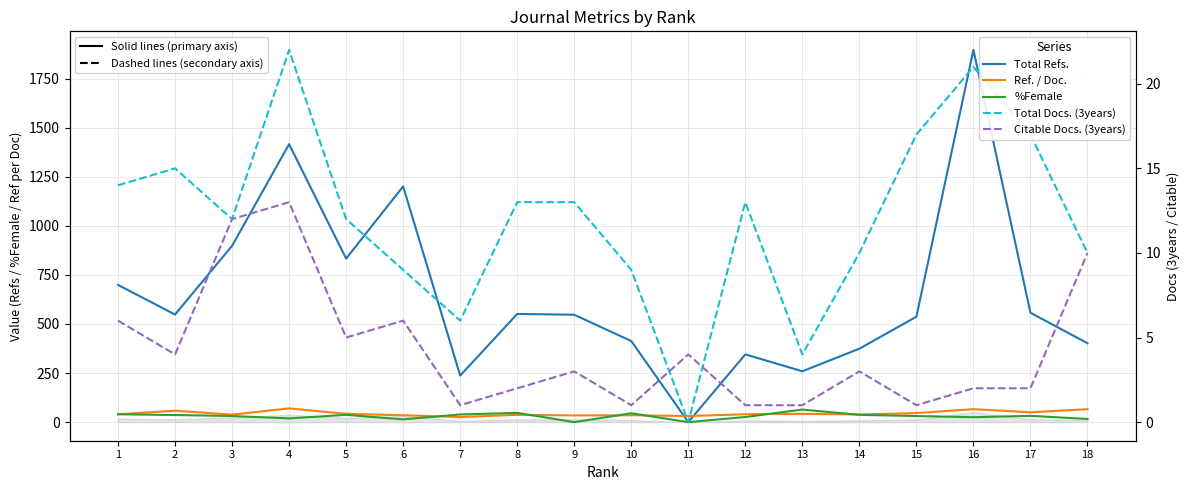

True or false: Ref. / Doc. has a value of 71 at 12.

False